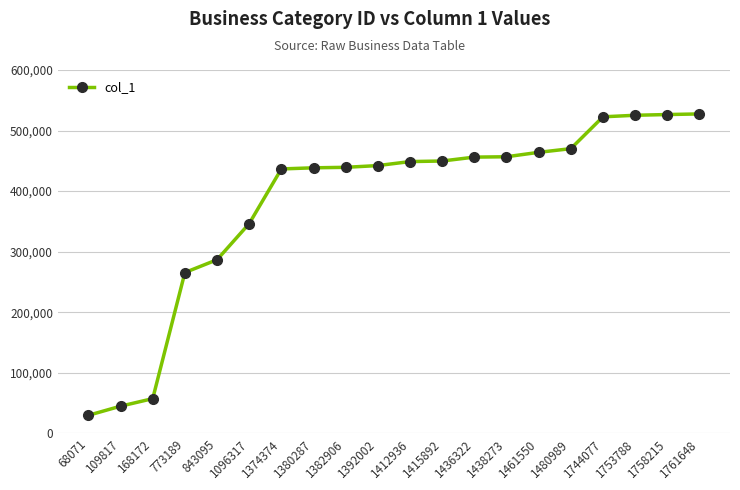

How many lines are shown in the chart?

1